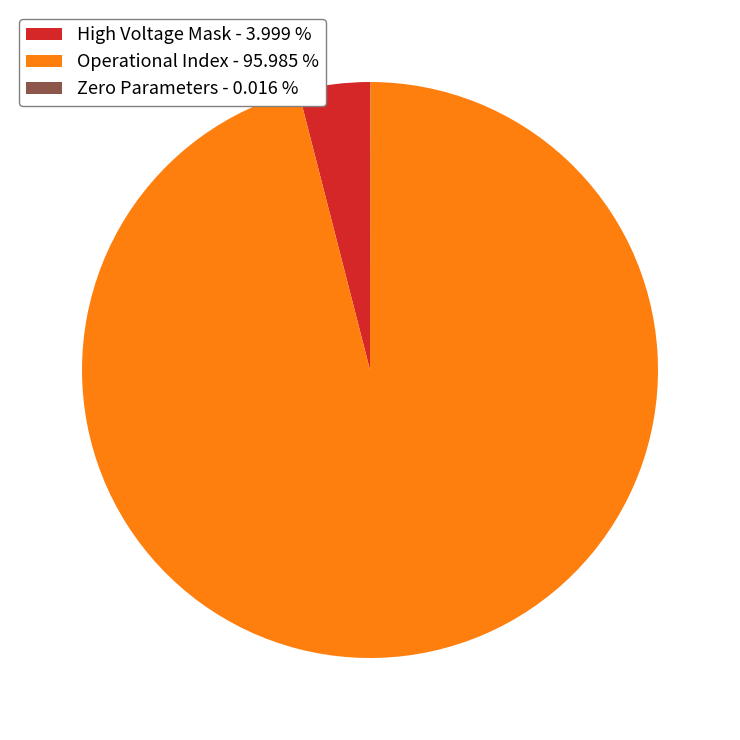

Does any single category account for the majority?

Yes